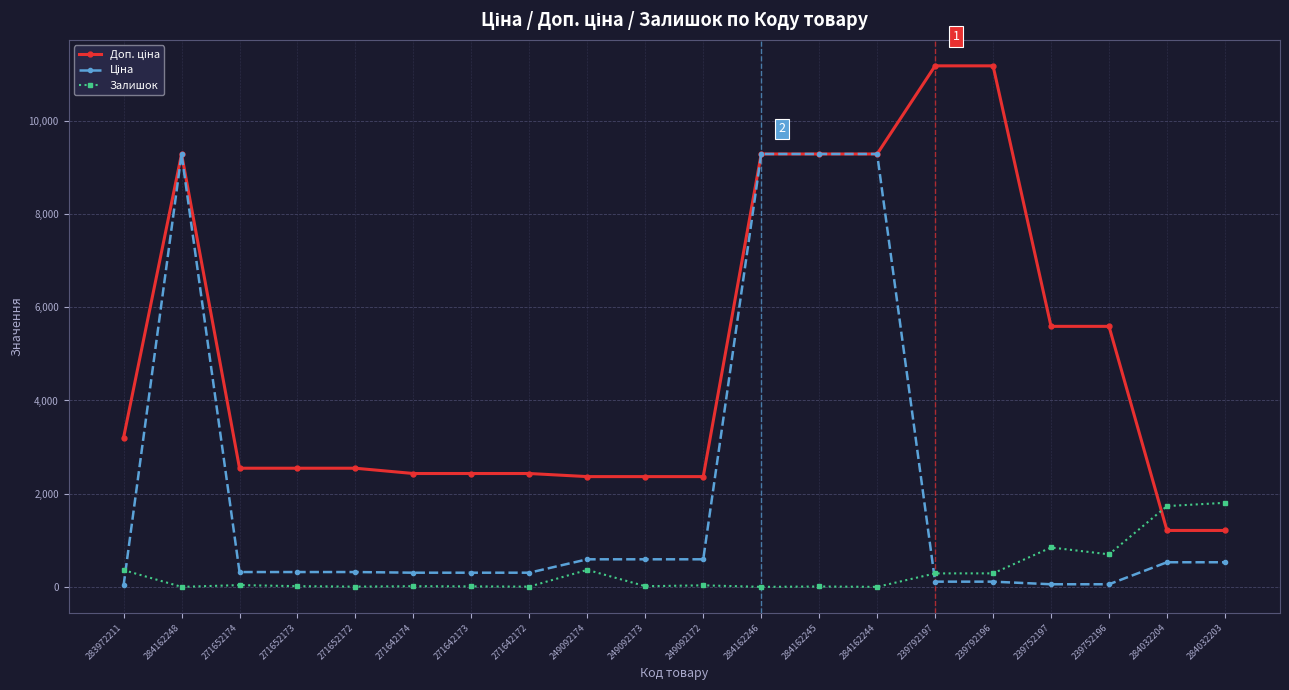

Count the number of categories in the chart.

20